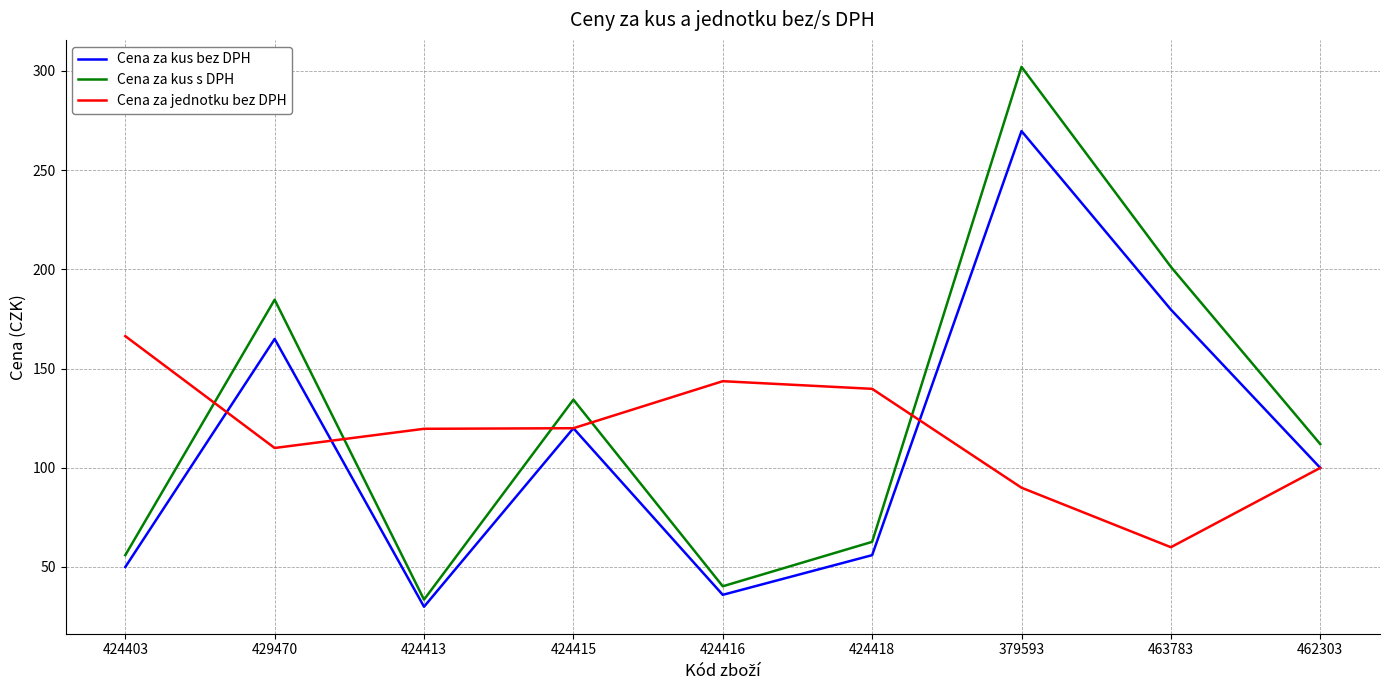

What is the average value of the Cena za jednotku bez DPH series?

116.5